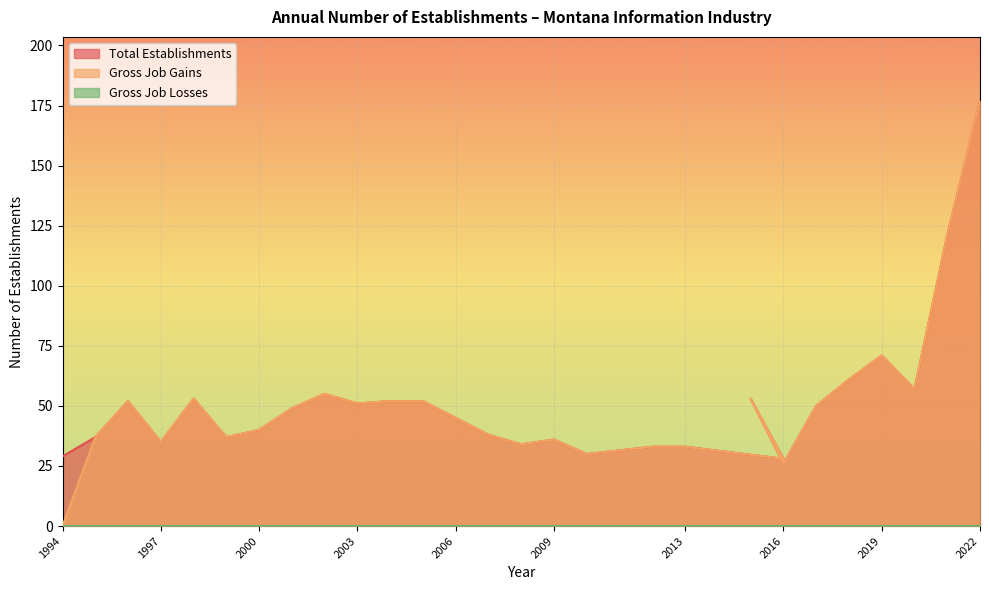

At how many categories does at least one series exceed 173?

1